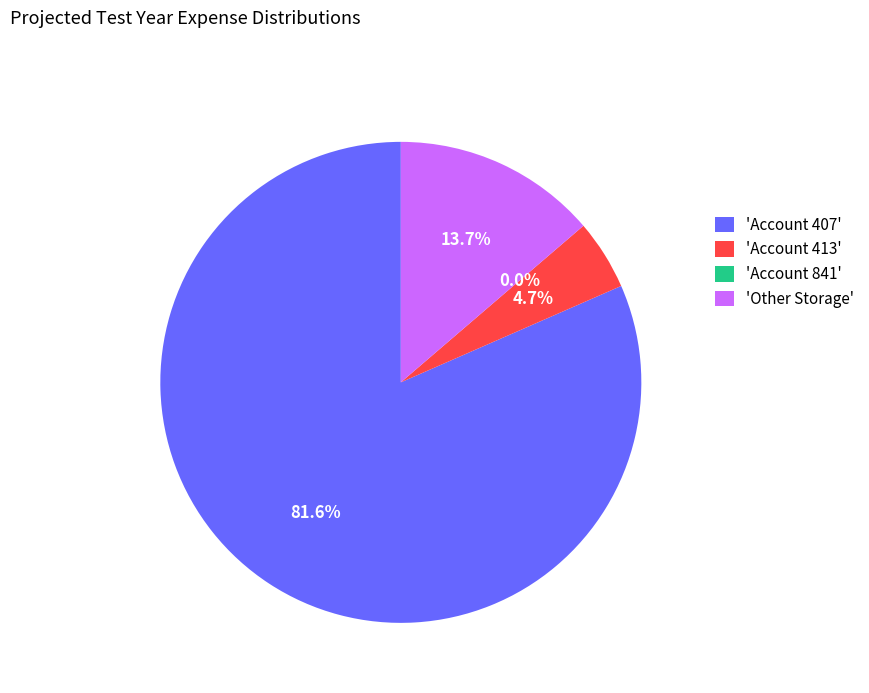

How many slices are in this pie chart?

4